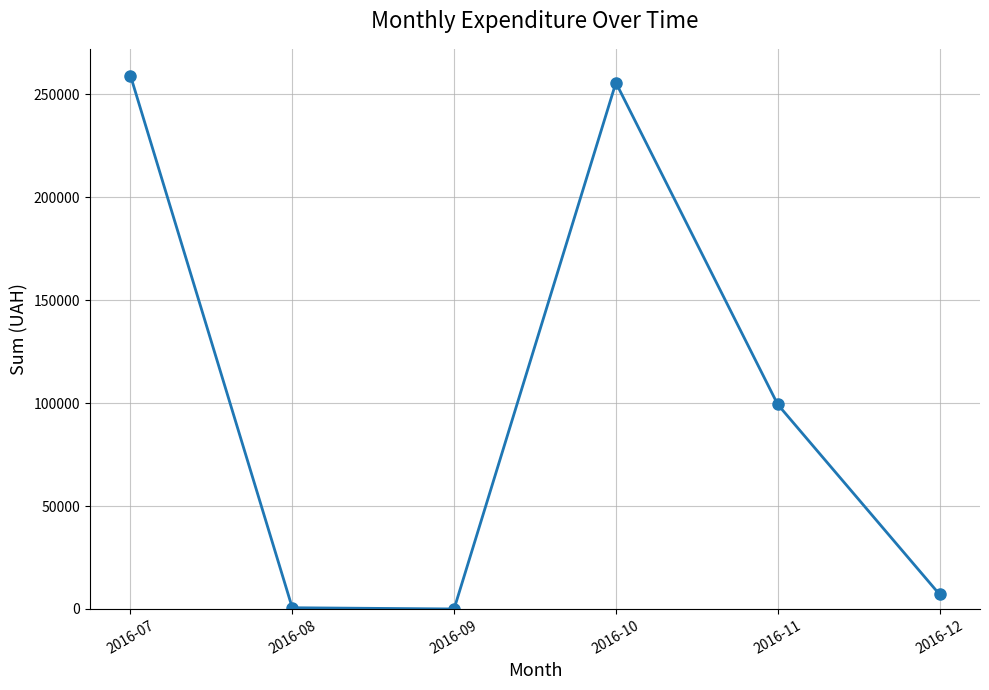

Where is the first local maximum?

2016-10